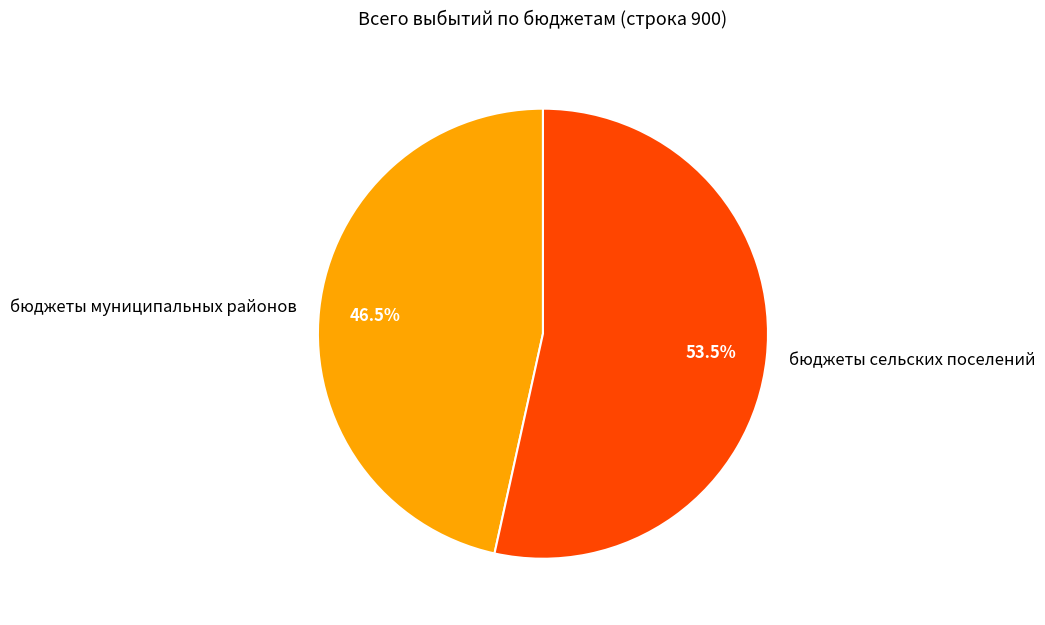

Which category has the smallest portion of the pie?

бюджеты муниципальных районов